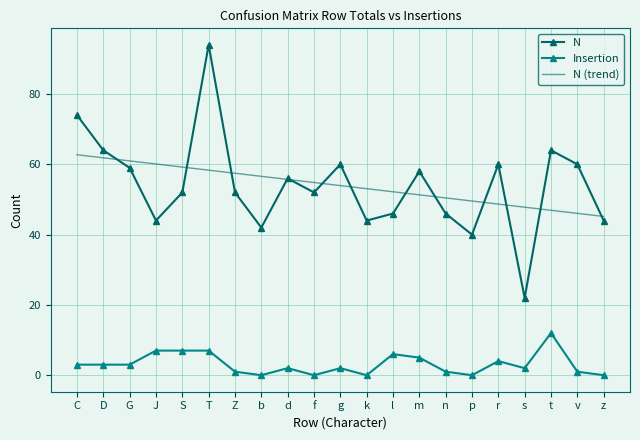

True or false: N has a value of 59.0 at G.

True